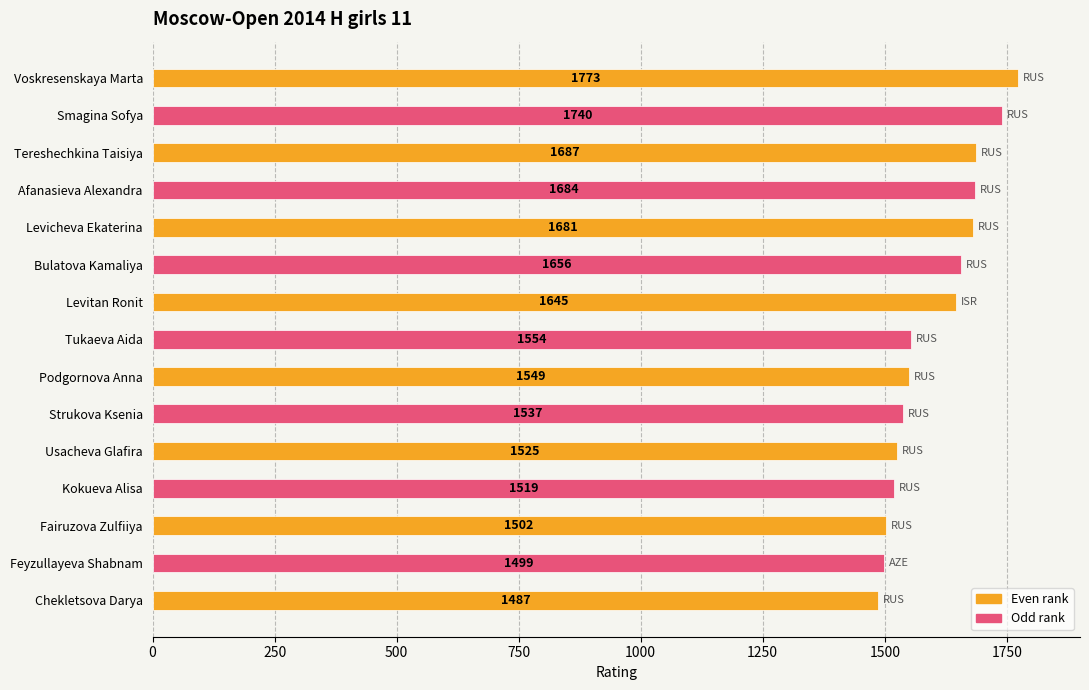

What position from the bottom is Bulatova Kamaliya?

10